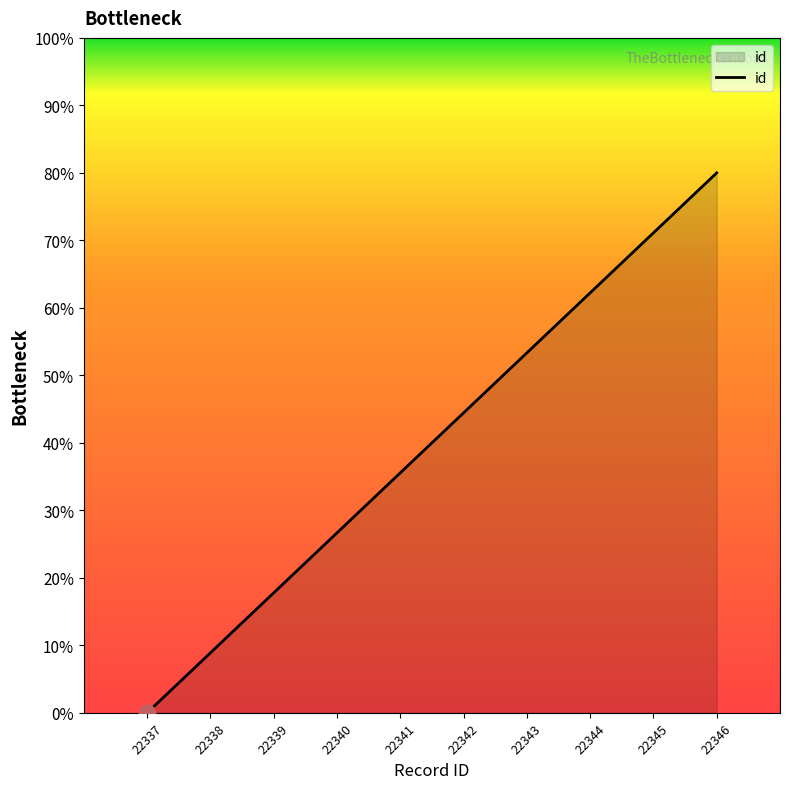

Rank the categories by value from lowest to highest.

22337, 22338, 22339, 22340, 22341, 22342, 22343, 22344, 22345, 22346